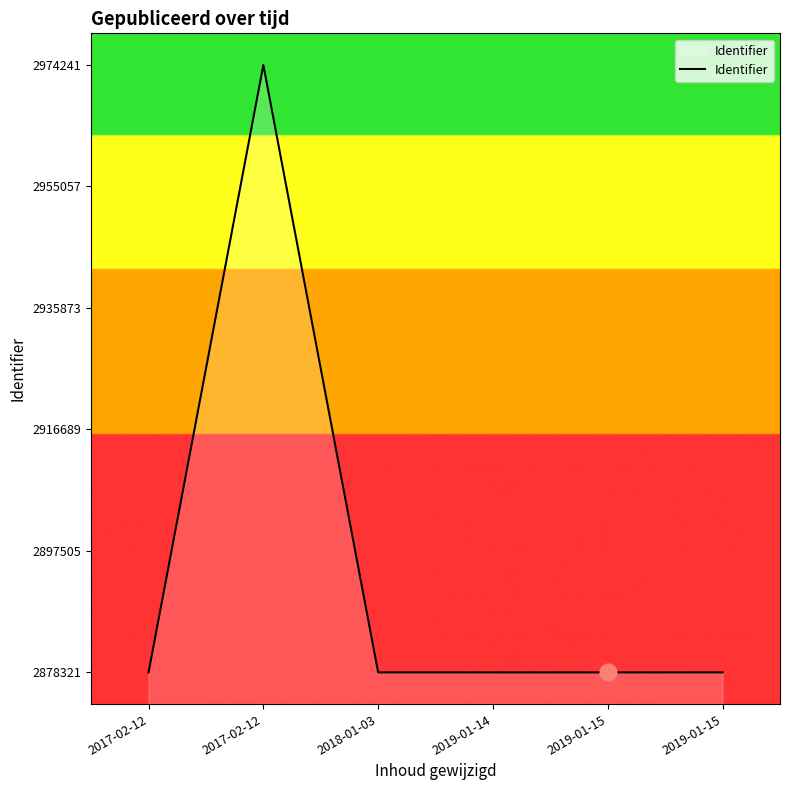

How many categories are shown in the chart?

6